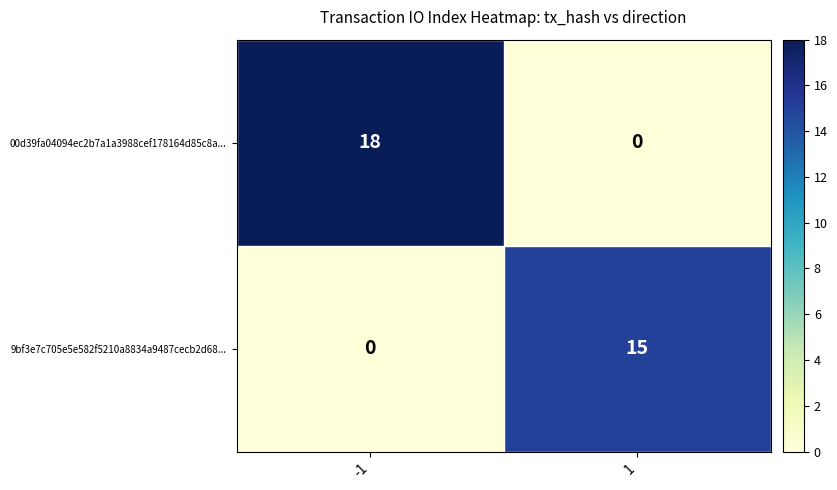

How many data points does each series have?

2